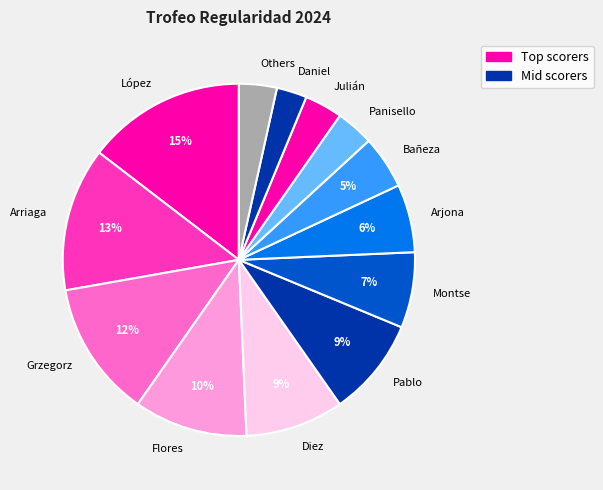

Which has a higher value, Flores or Pablo?

Flores